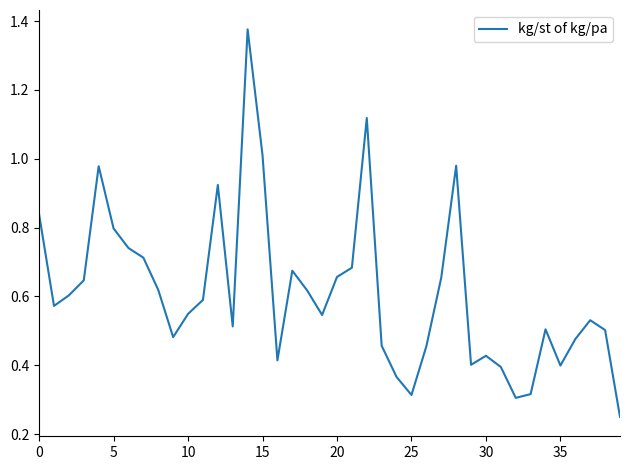

What is the greatest value displayed?

1.4